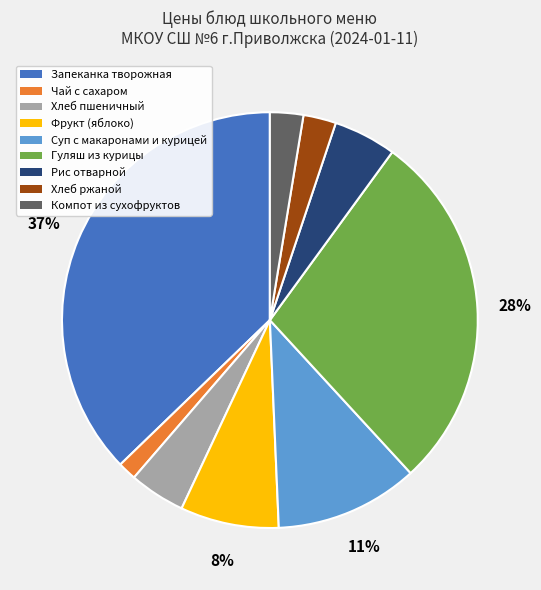

The Компот из сухофруктов slice represents 3% of the pie. True or false?

True